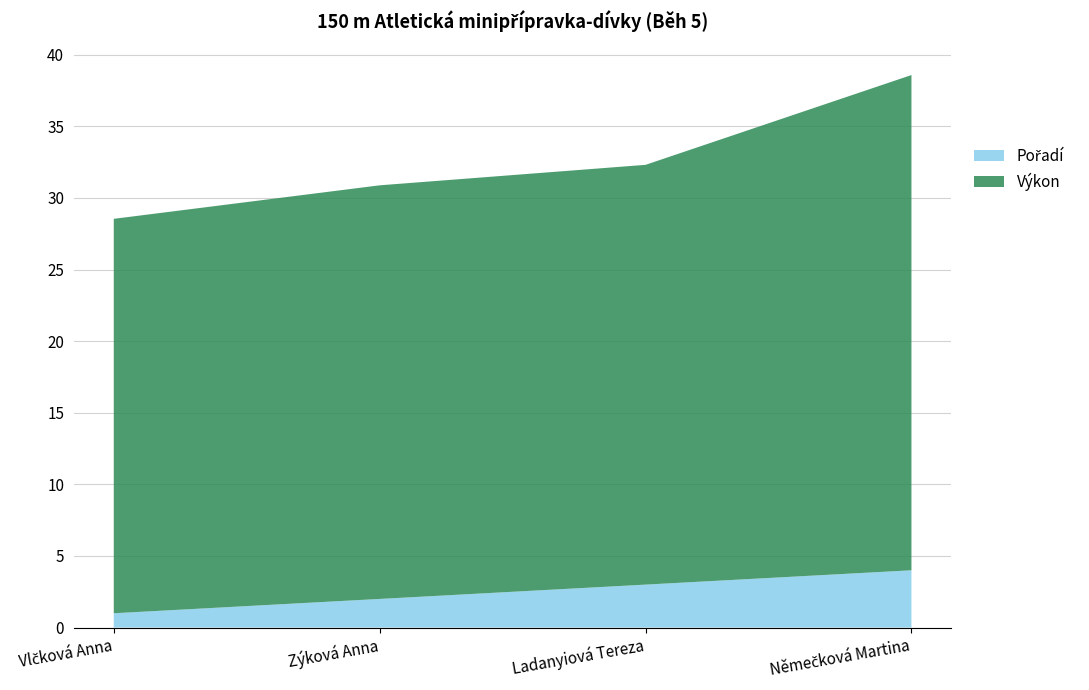

Reading left to right, what are all the values shown in this chart?

Pořadí: 1.0	2.0	3.0	4.0
Výkon: 27.5	28.9	29.3	34.6